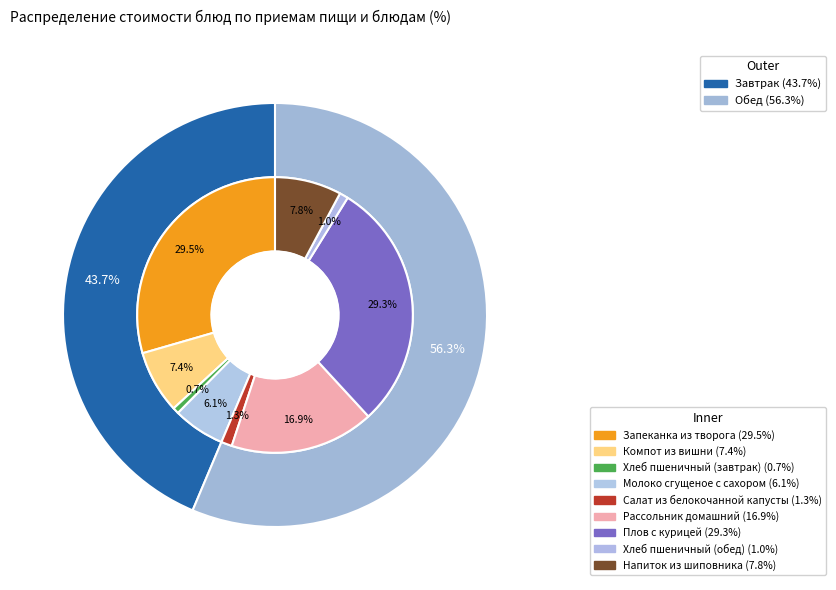

The Хлеб пшеничный (завтрак) slice represents 1% of the pie. True or false?

True